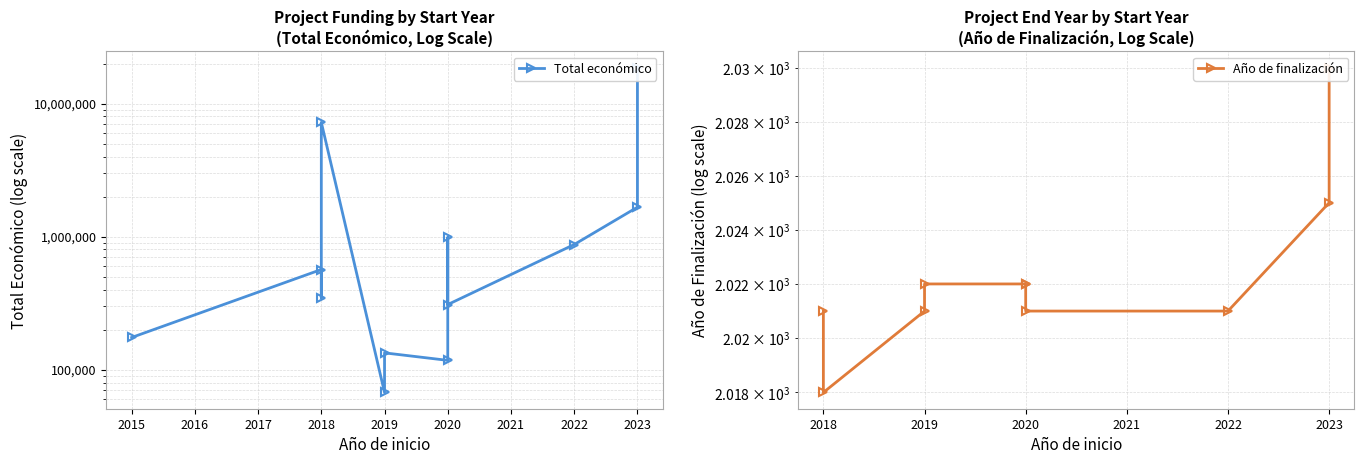

How many lines are shown in the chart?

1